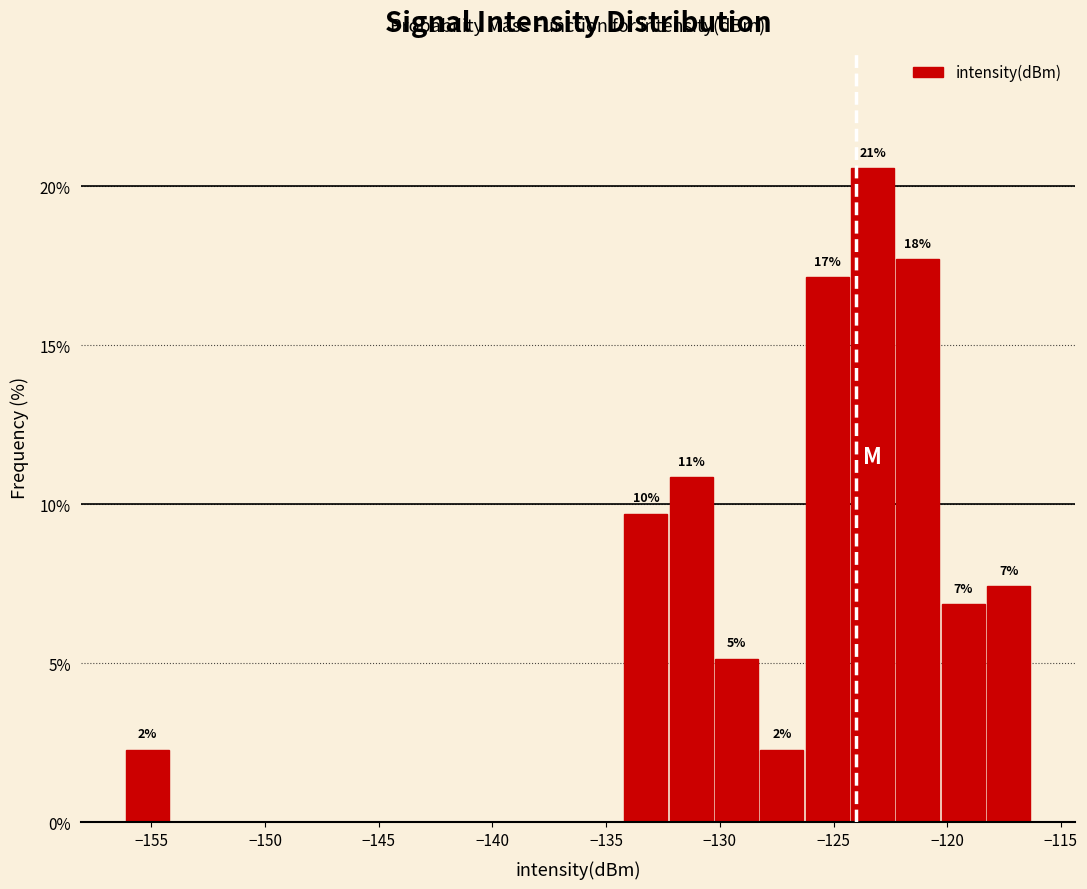

Read against the x-axis, roughly where is the centre of the tallest bar?

-123.5